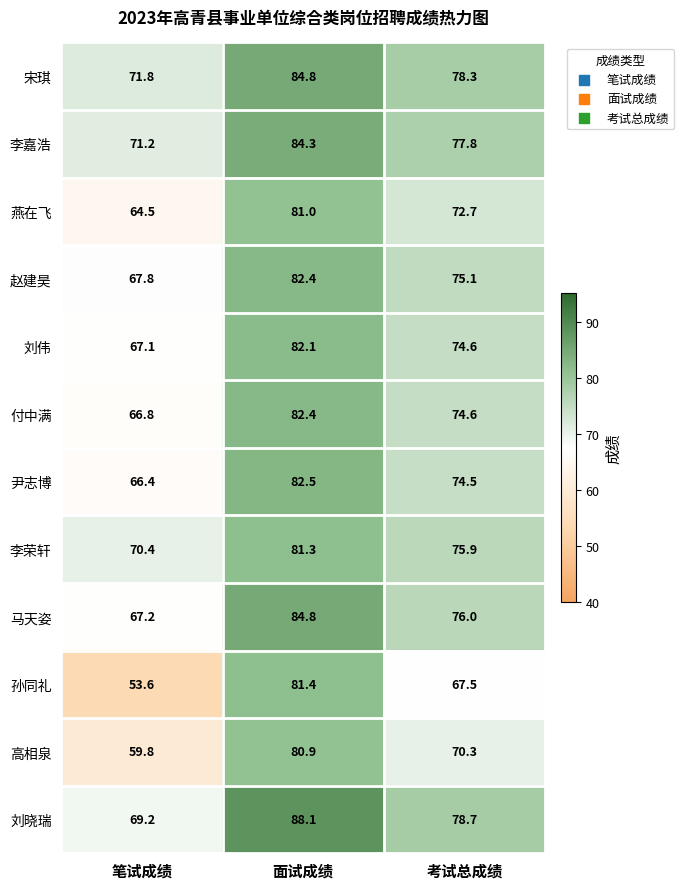

What is the average value of the 孙同礼 series?

67.5